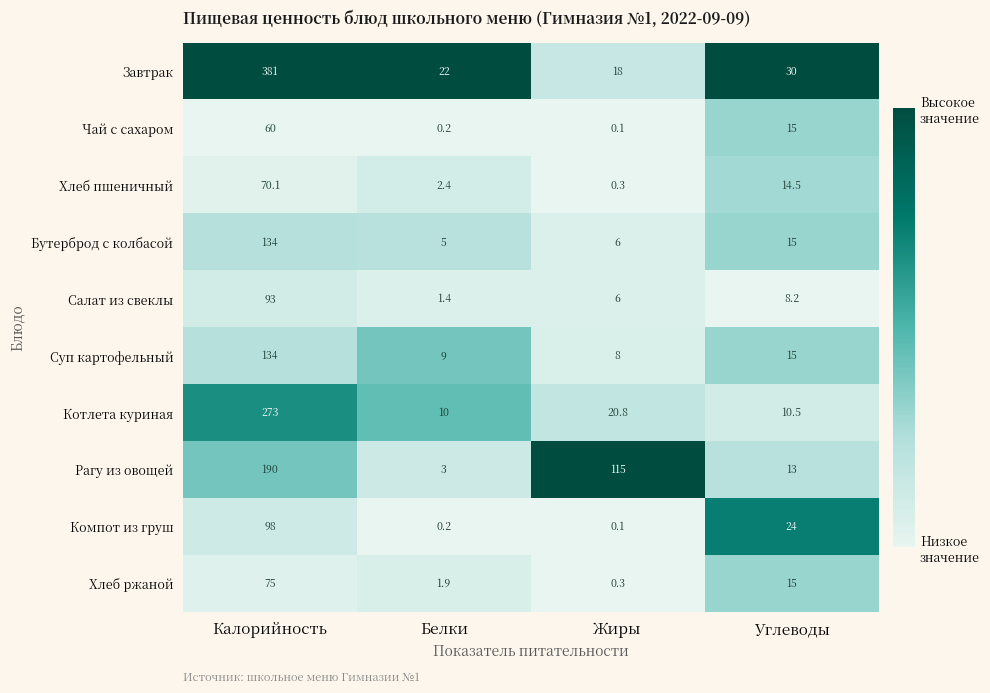

Which series has the largest total across all categories?

Завтрак